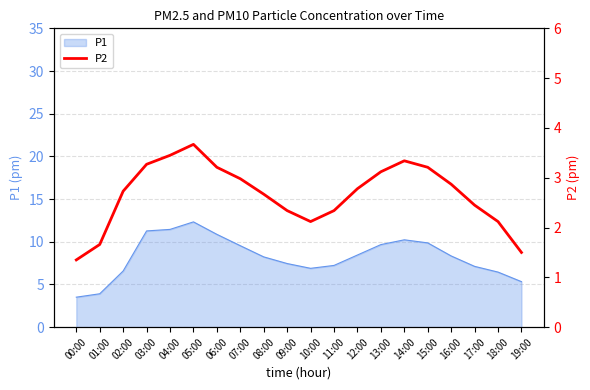

What is the label of the 15th point from the left?

14:00